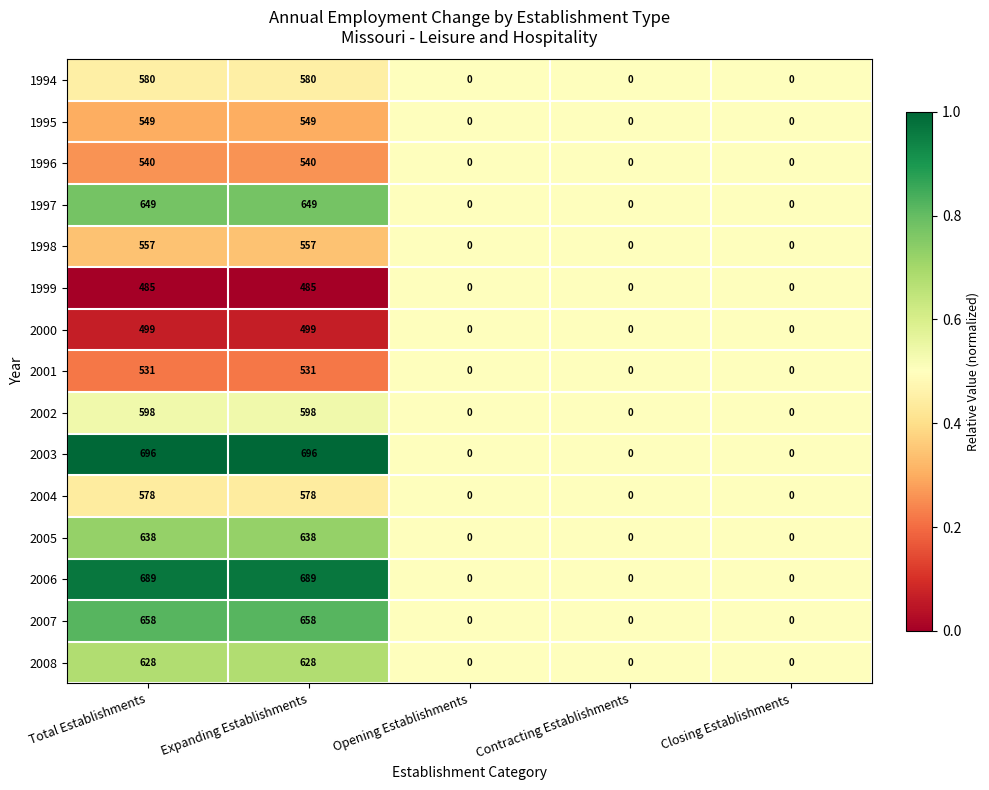

What is the sum of the 2003 values at Opening Establishments and Expanding Establishments?

696